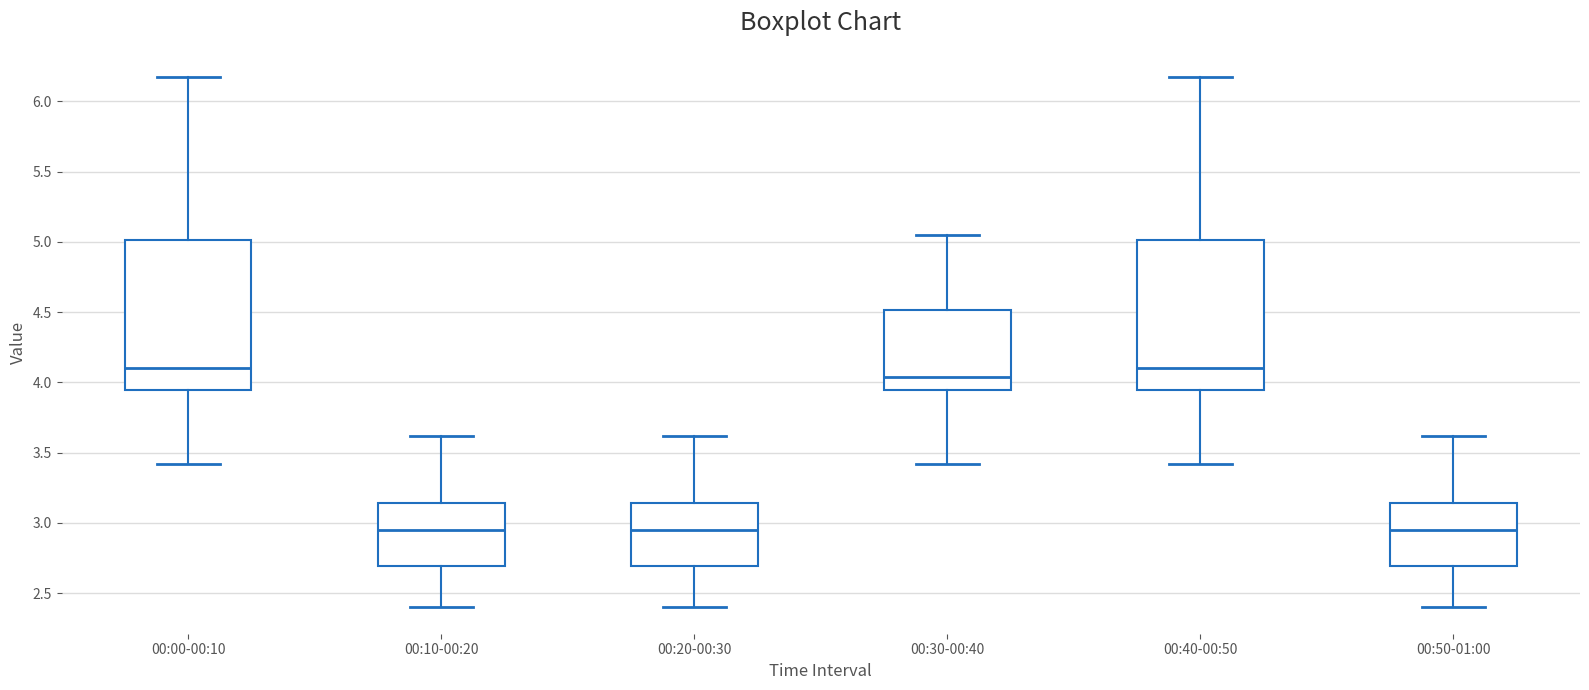

Reading left to right, transcribe this box plot: for each box, give where its median line is, the range the box spans, and where its two whiskers end, as read against the y-axis. The values are not printed on the chart, so give them approximately, as read against the axis.

00:00-00:10: median 4.10, box 3.95 to 5.00, whiskers 3.40 to 6.15
00:10-00:20: median 2.95, box 2.70 to 3.15, whiskers 2.40 to 3.60
00:20-00:30: median 2.95, box 2.70 to 3.15, whiskers 2.40 to 3.60
00:30-00:40: median 4.05, box 3.95 to 4.50, whiskers 3.40 to 5.05
00:40-00:50: median 4.10, box 3.95 to 5.00, whiskers 3.40 to 6.15
00:50-01:00: median 2.95, box 2.70 to 3.15, whiskers 2.40 to 3.60